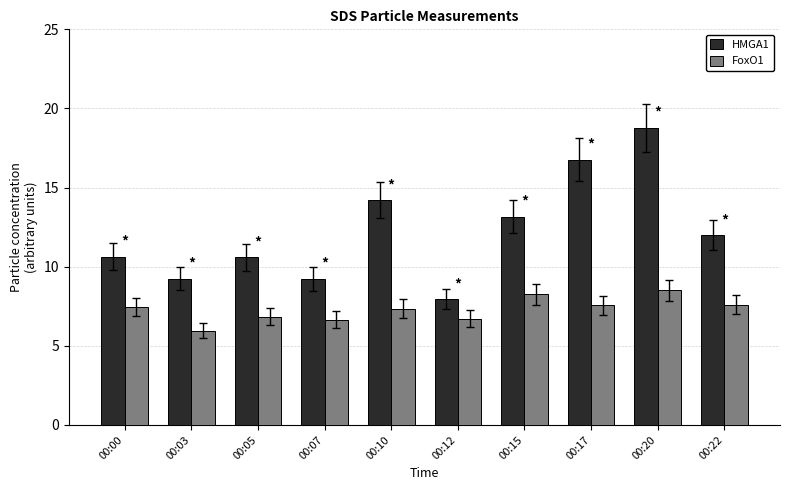

List the series in order of their overall mean, lowest first.

FoxO1, HMGA1